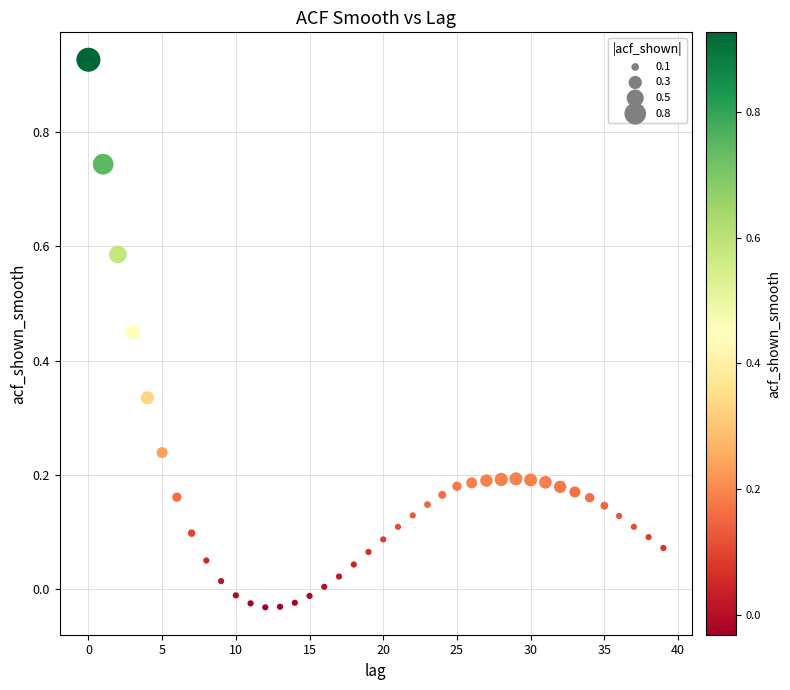

What is the range of Y values (max minus min)?

1.0